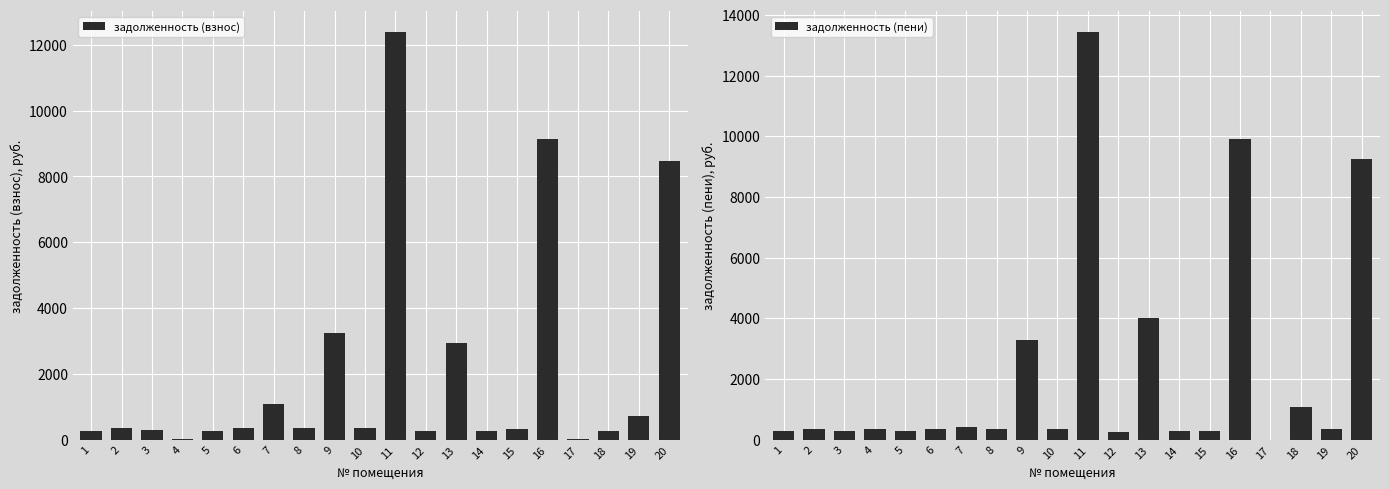

Reading left to right, list all the values displayed in this chart.

задолженность (взнос): 277.3	365.7	282.8	12.6	278.4	365.1	1088.7	367.9	3258.9	366.2	12403.2	270.5	2936.6	281.1	314.2	9131.7	12.8	274.5	723.1	8464.9
задолженность (пени): 277.3	365.7	282.8	353.4	278.4	365.1	426.0	367.9	3290.9	366.2	13449.7	270.5	4010.6	281.1	294.7	9924.2	0.0	1068.7	369.4	9263.5